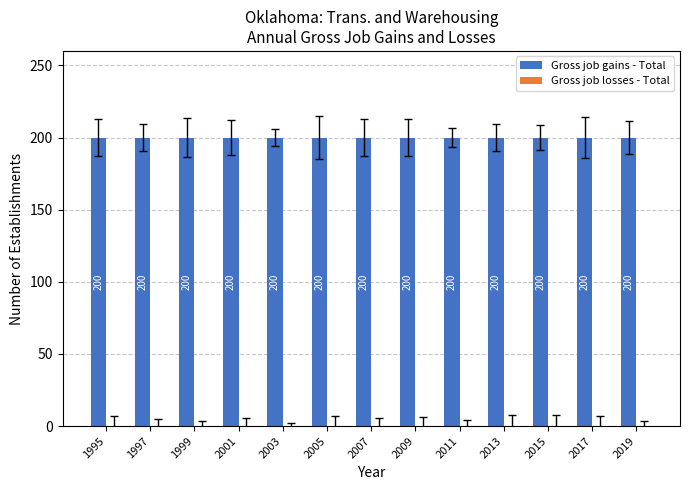

What is the spread (max minus min) of values at 2009?

200